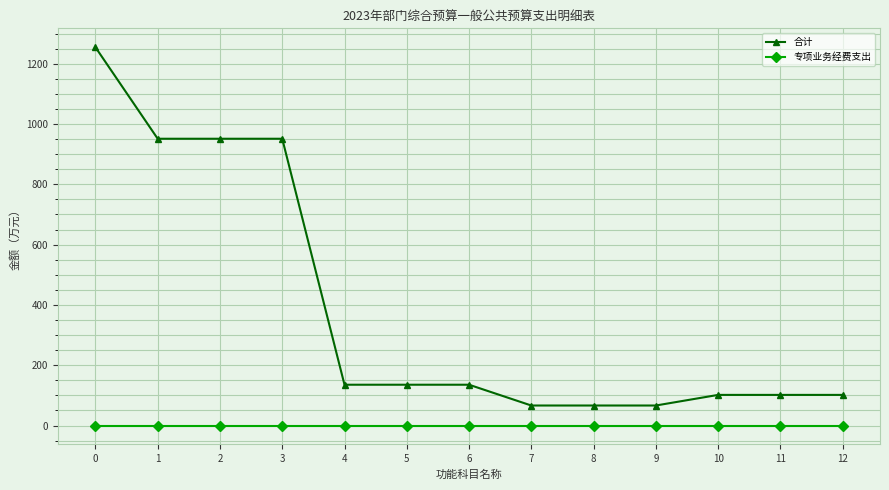

Which series changed the most between 3 and 6?

合计